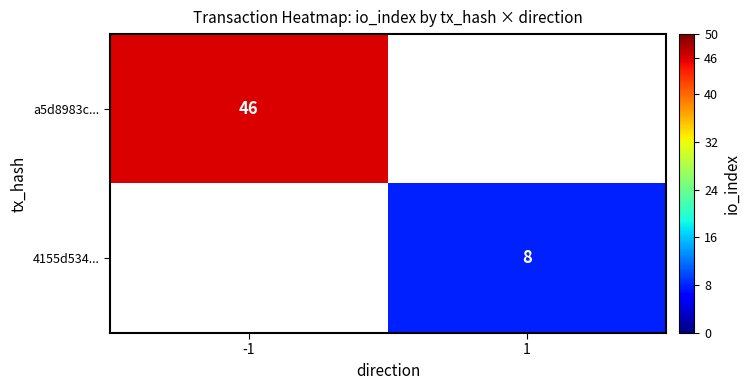

Is it true that a5d8983c... equals 46 at -1?

True